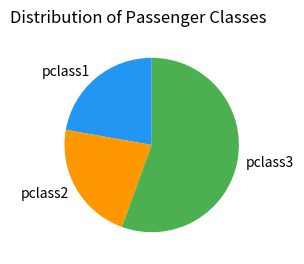

Is the sum of pclass2 and pclass3 greater than half?

Yes